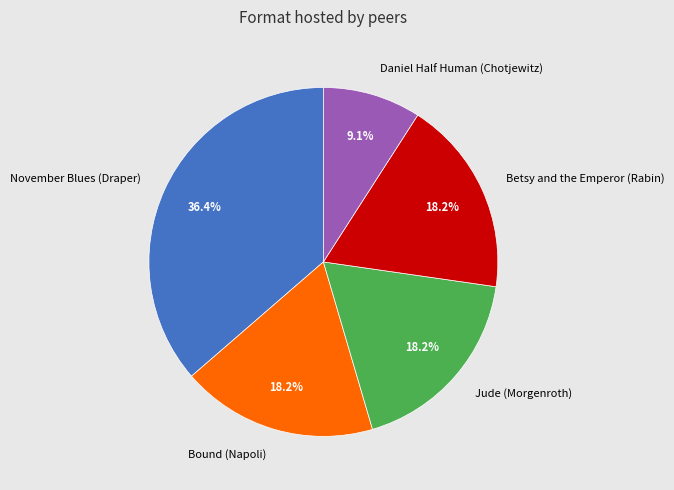

Is the sum of Betsy and the Emperor (Rabin) and November Blues (Draper) greater than half?

Yes